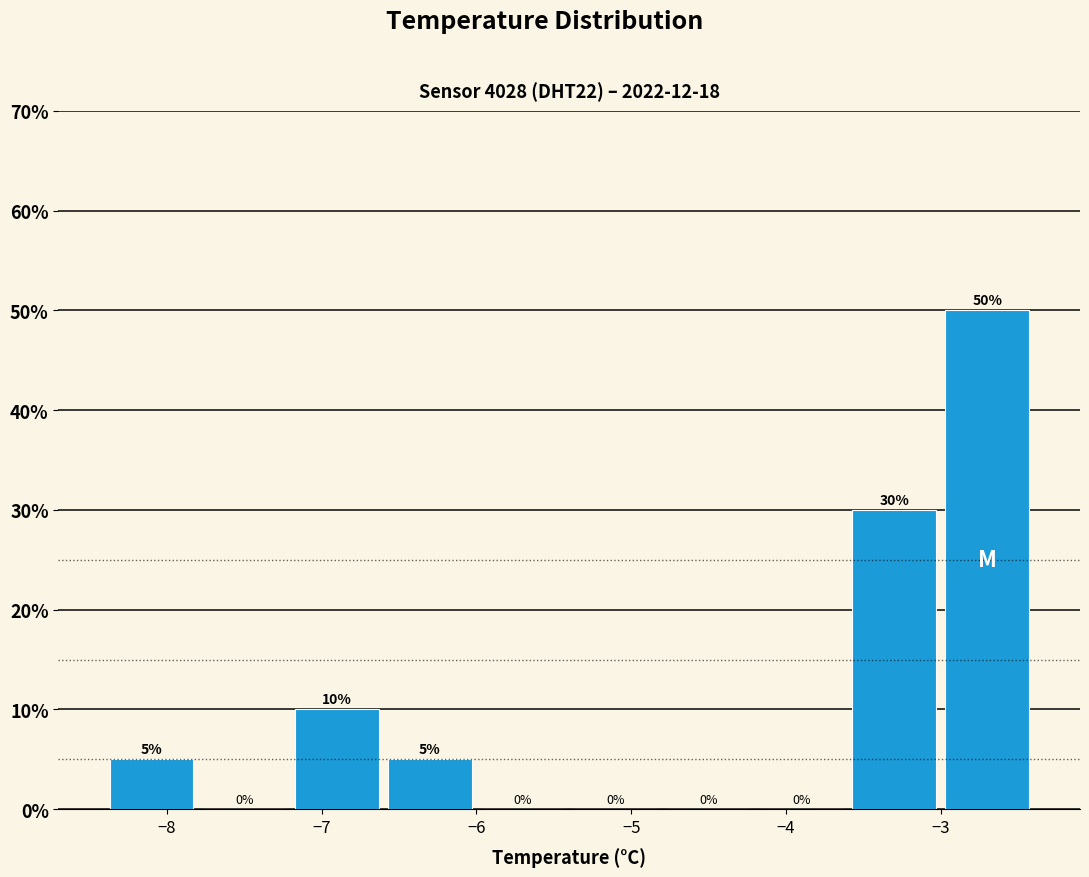

Reading left to right, transcribe this chart: for each bar, give the range it covers on the x-axis and its height.

-8.4 to -7.8: 5
-7.8 to -7.2: 0
-7.2 to -6.6: 10
-6.6 to -6.0: 5
-6.0 to -5.4: 0
-5.4 to -4.8: 0
-4.8 to -4.2: 0
-4.2 to -3.6: 0
-3.6 to -3.0: 30
-3.0 to -2.4: 50